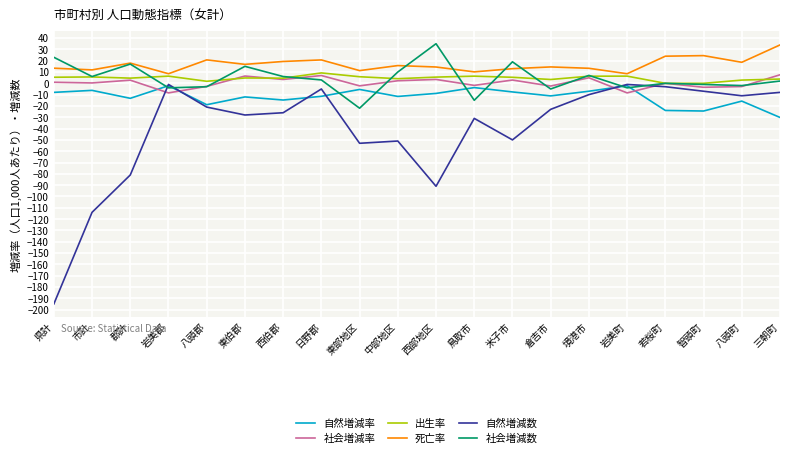

Which series has the largest total across all categories?

死亡率